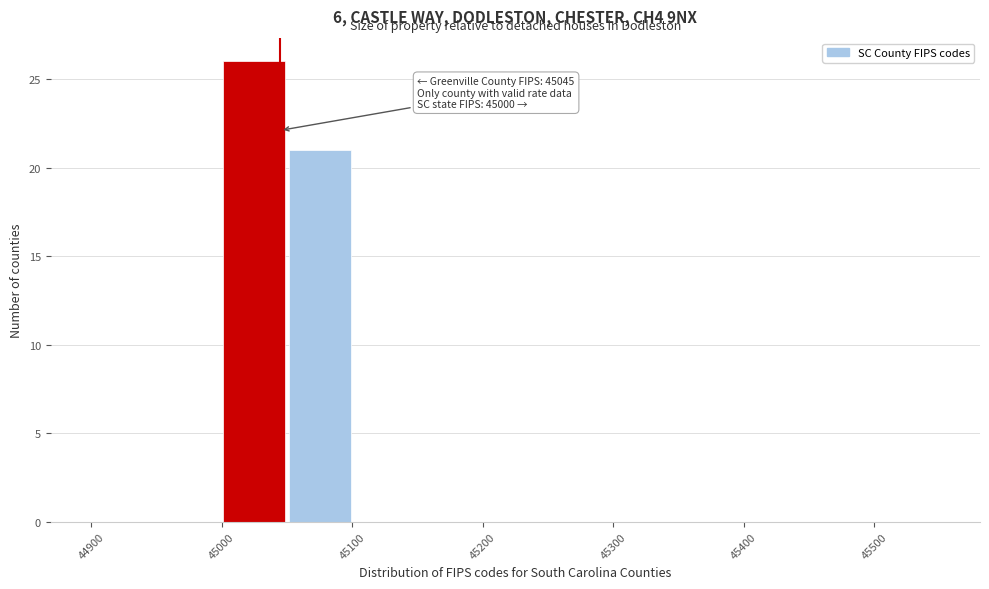

Over which range of the x-axis is the bar tallest?

45000 to 45050